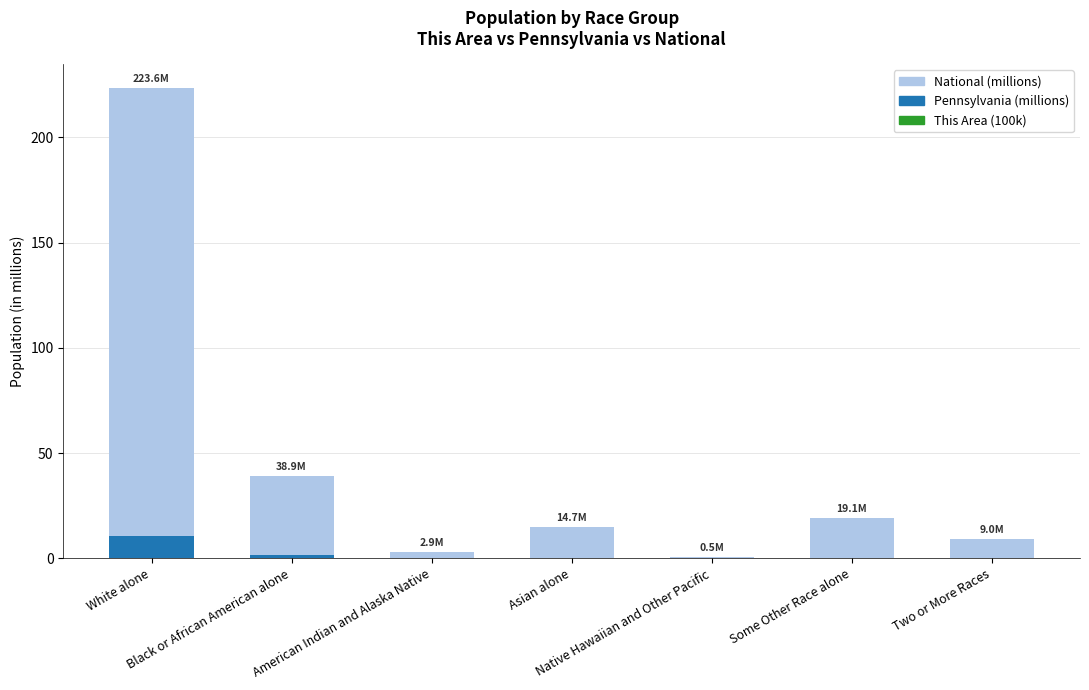

At which label is This Area (100k) closest to 0?

Black or African American alone